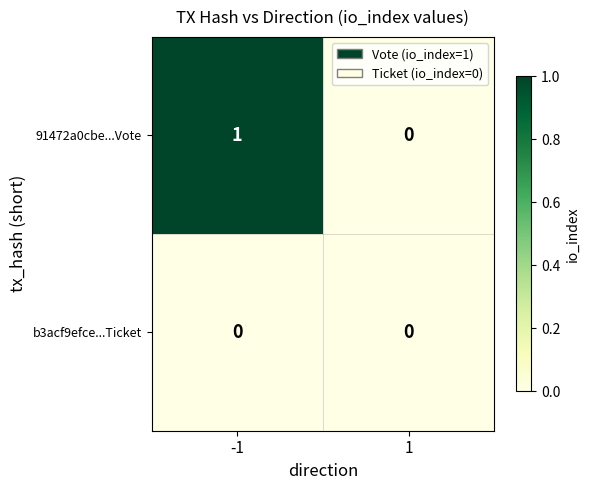

Which series has the largest total across all categories?

91472a0cbe...Vote